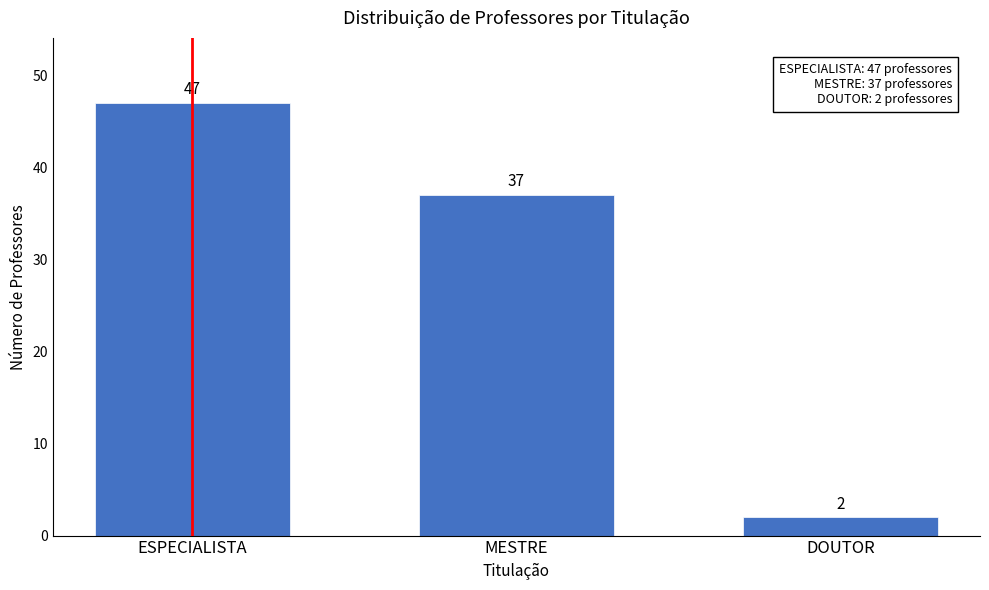

Reading left to right, extract all data points from this chart.

47	37	2